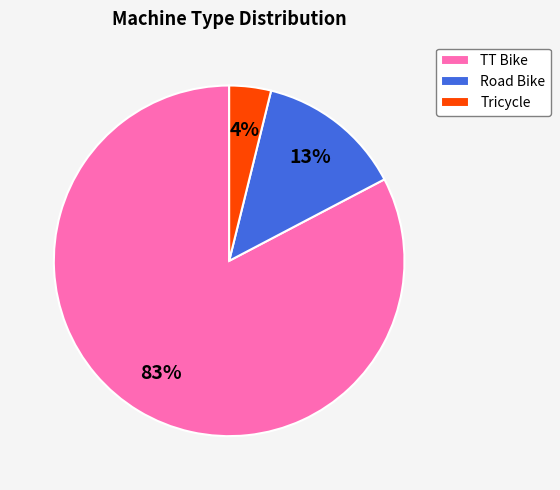

To the nearest percent, what portion does TT Bike represent?

83%